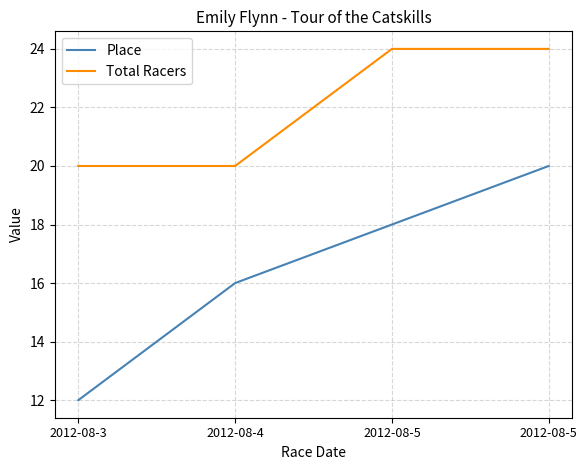

Where is Place nearest to the value 16?

2012-08-4